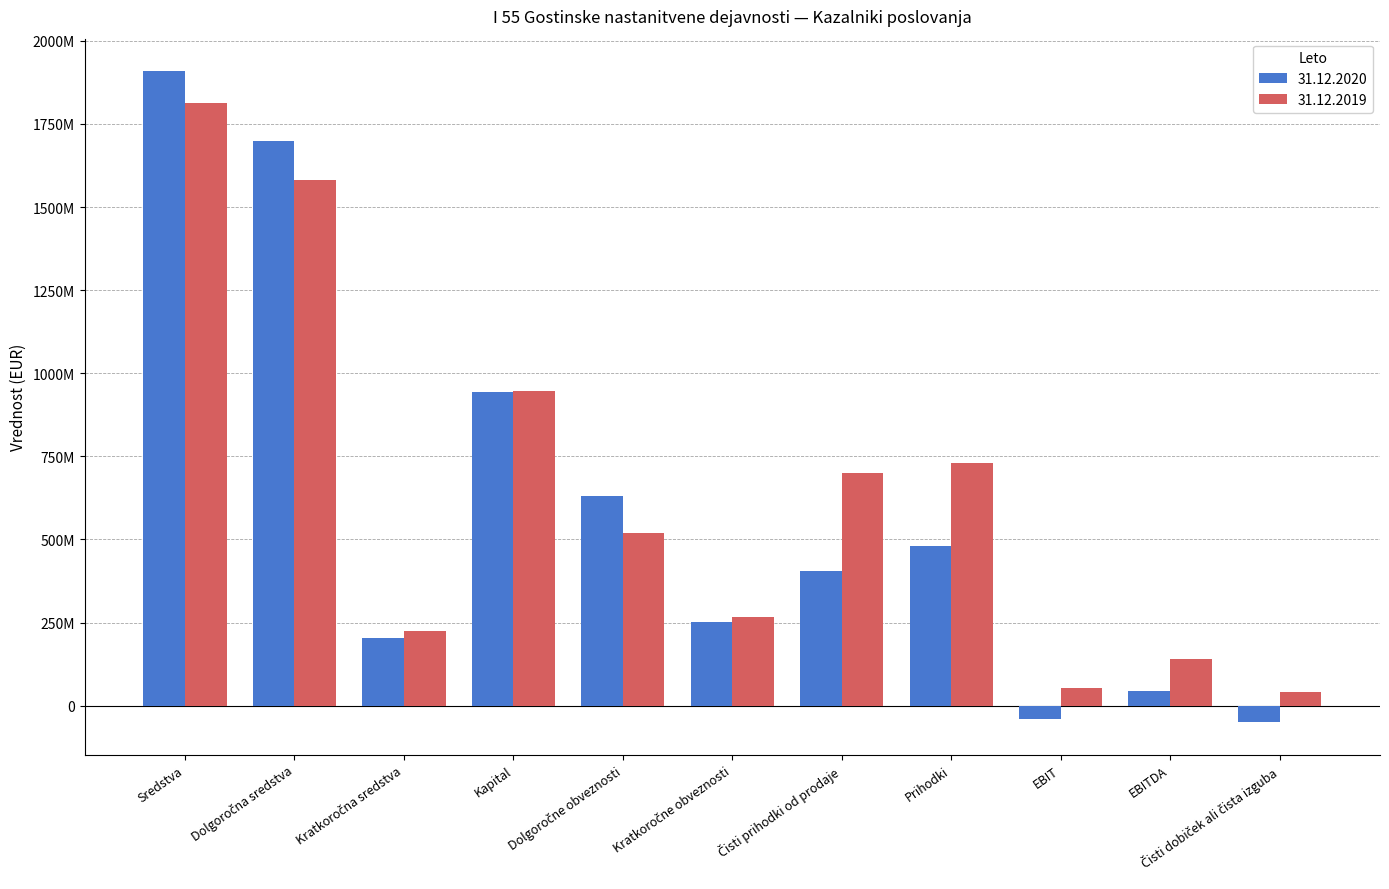

What are all the series names shown in the legend?

31.12.2020, 31.12.2019